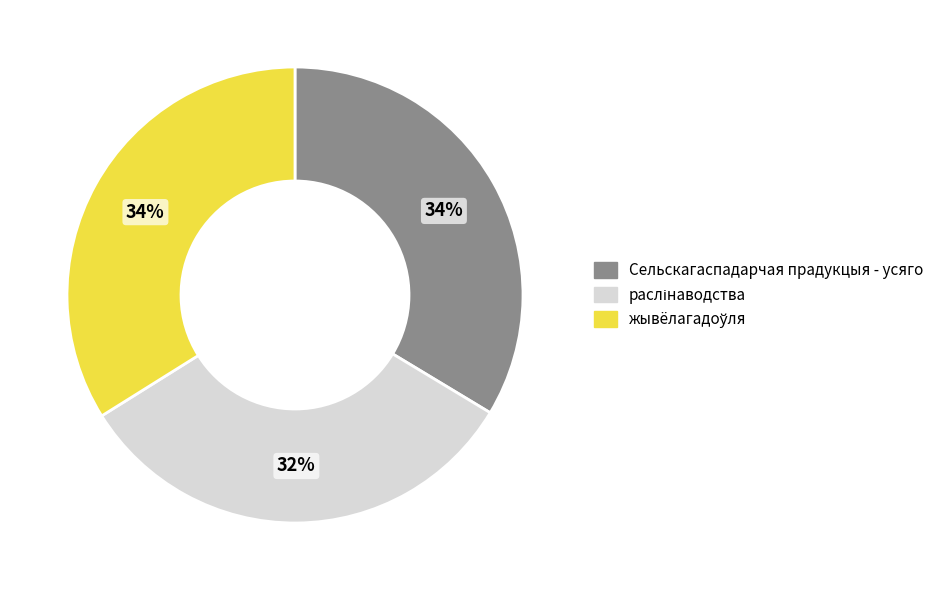

True or false: Сельскагаспадарчая прадукцыя - усяго accounts for 27% of the total.

False